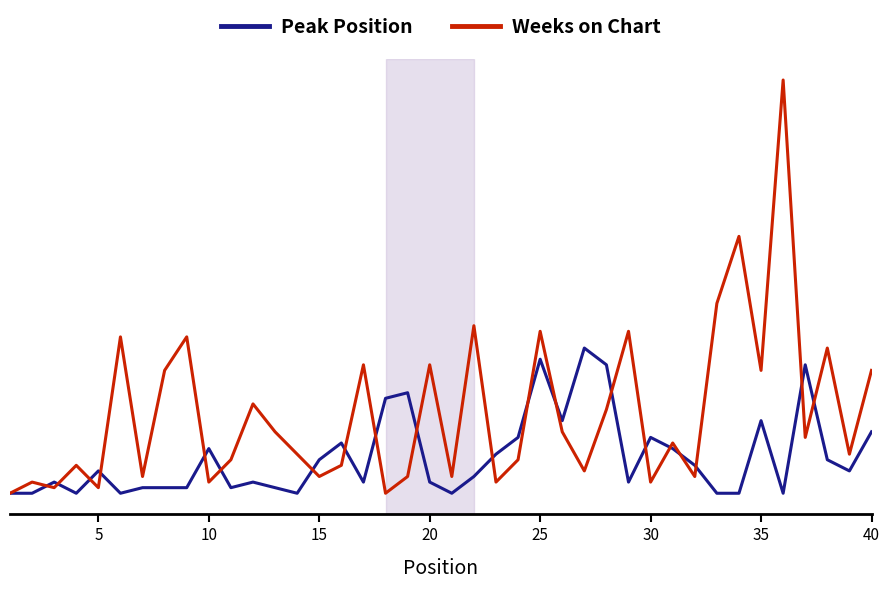

What are all the series names shown in the legend?

Peak Position, Weeks on Chart